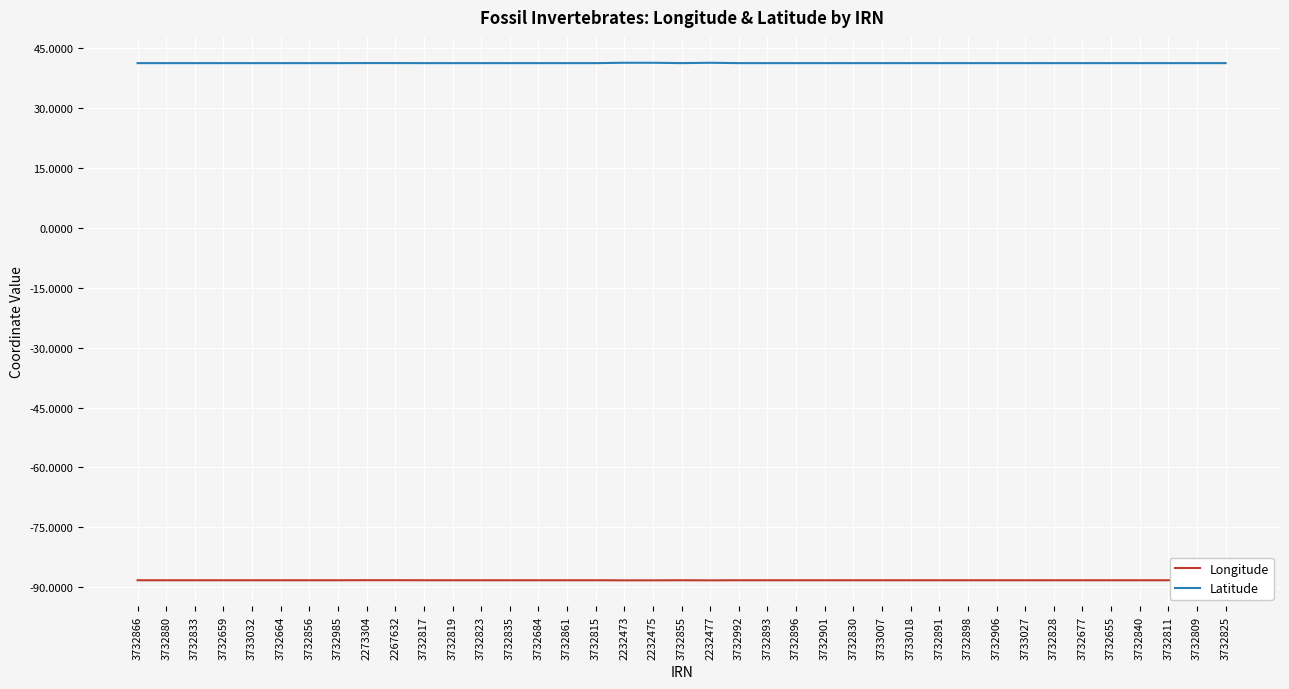

What is the smallest value displayed?

-88.3